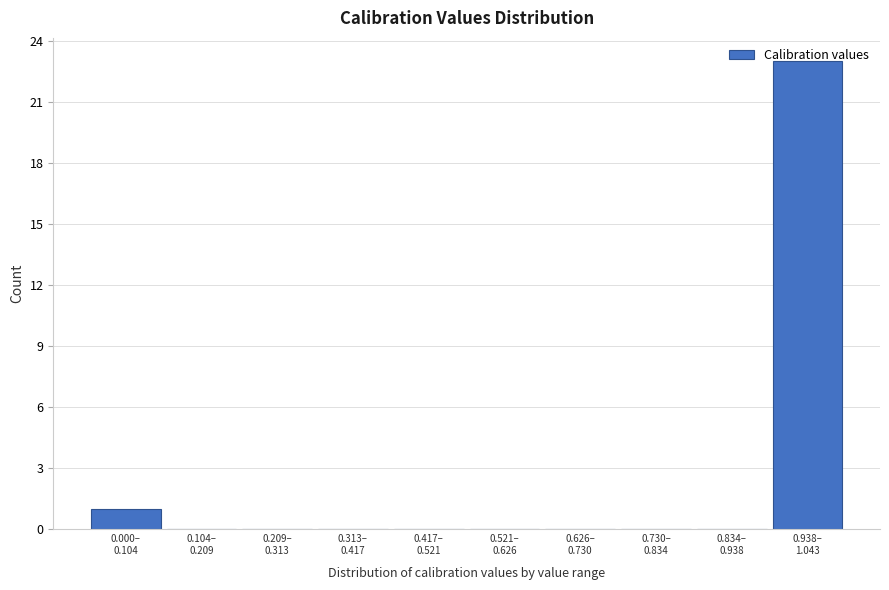

What is the maximum value shown in the chart?

23